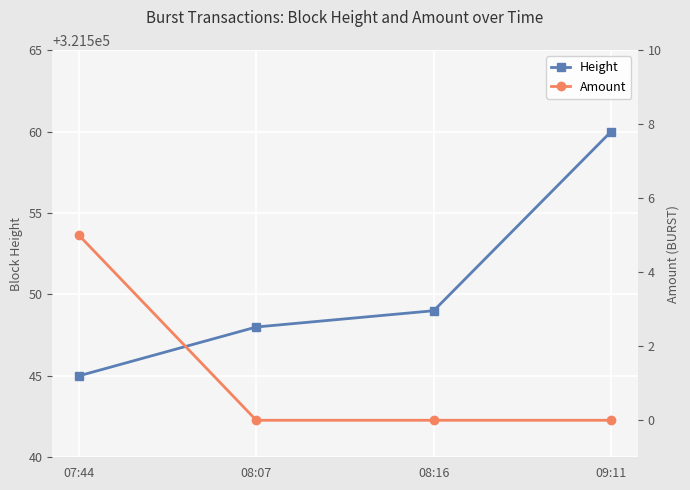

What is the average value of the Amount series?

1